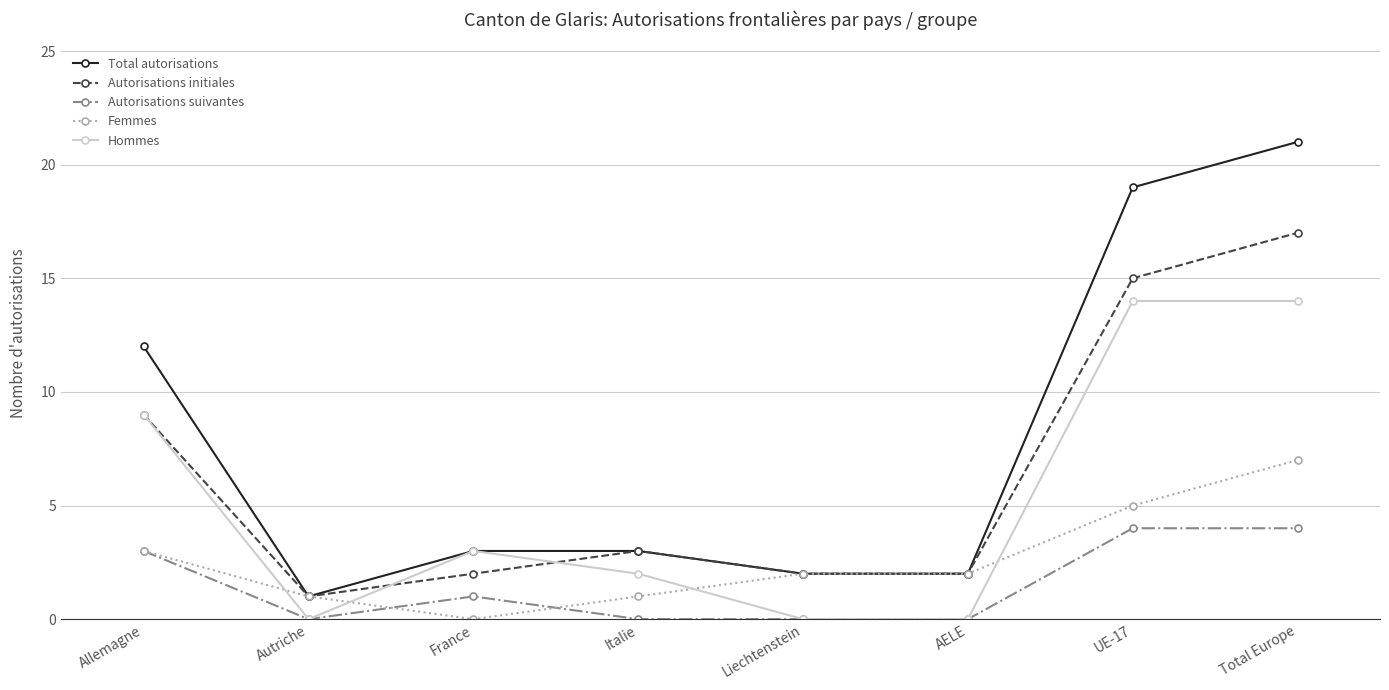

At which category is the sum across all series the highest?

Total Europe